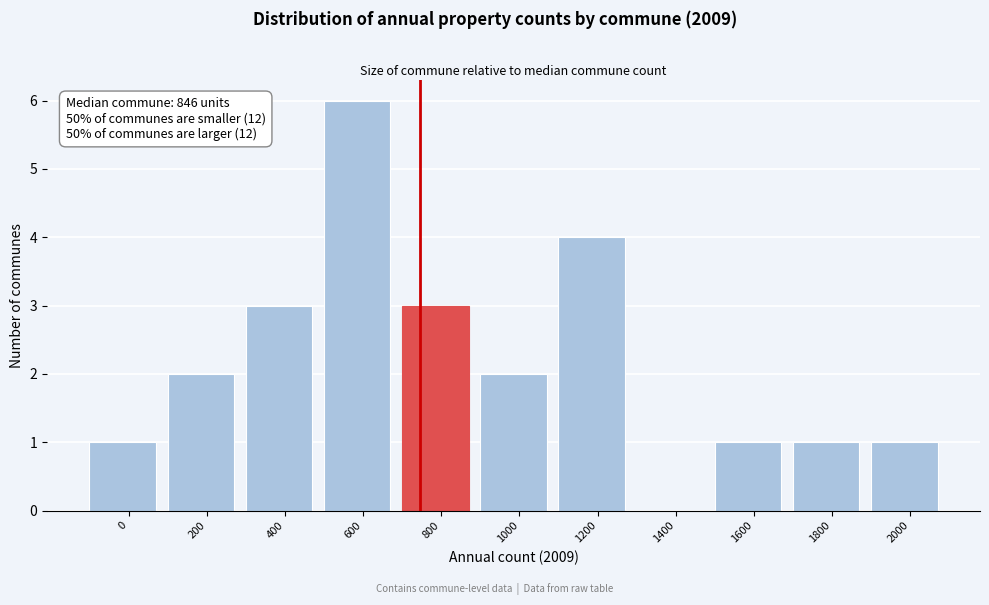

Reading left to right, what are all the values shown in this chart?

0=1	200=2	400=3	600=6	800=3	1000=2	1200=4	1400=0	1600=1	1800=1	2000=1